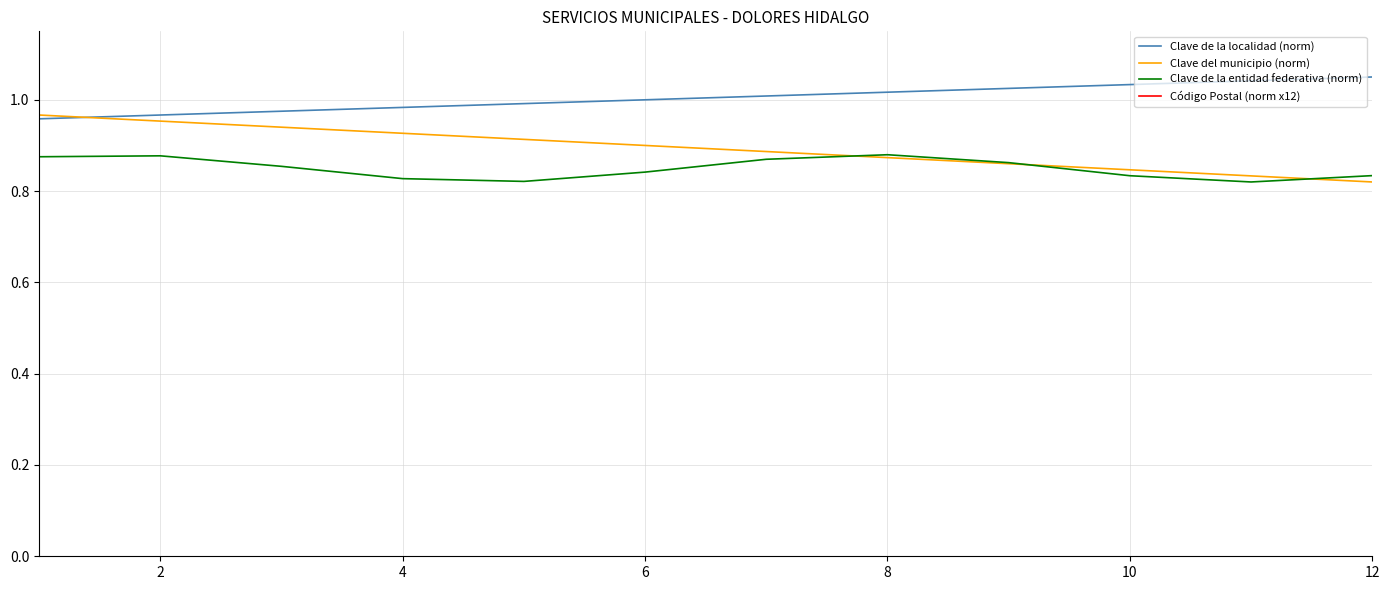

At which category does Código Postal (norm x12) reach its first local peak?

2